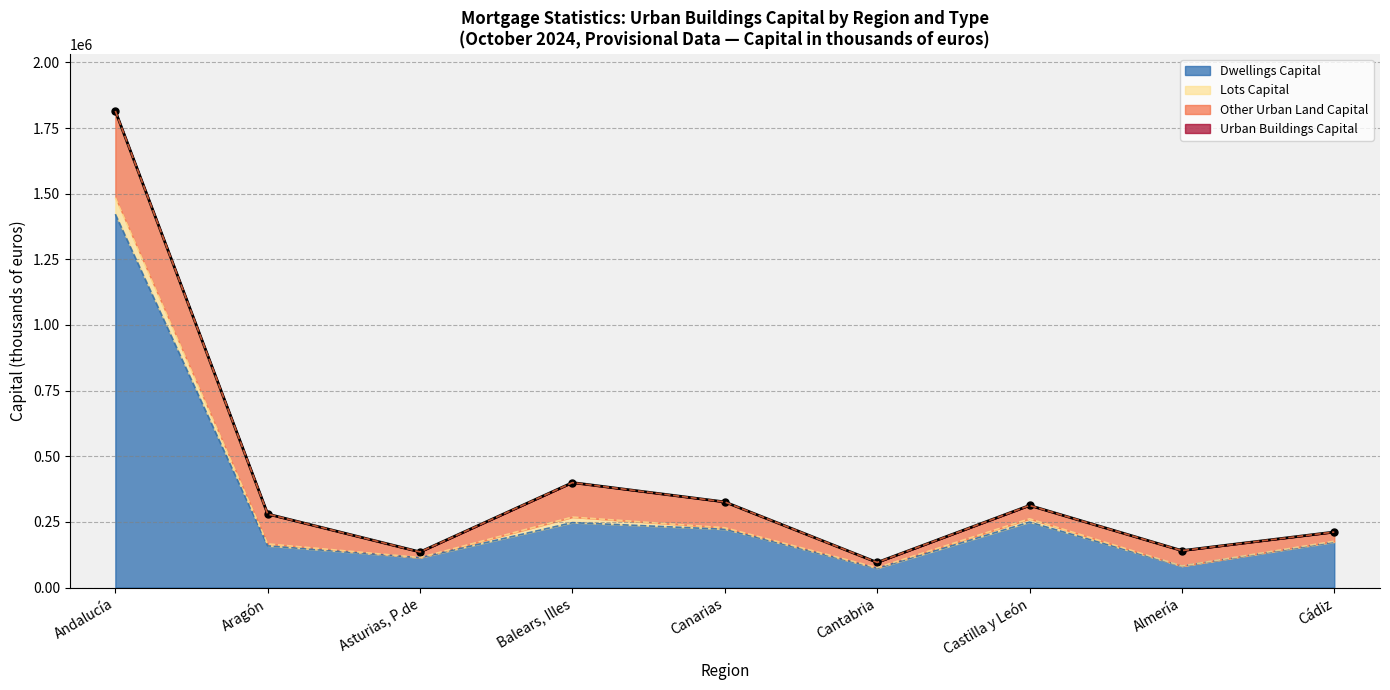

The value of Dwellings Capital at Aragón is 278730. True or false?

False